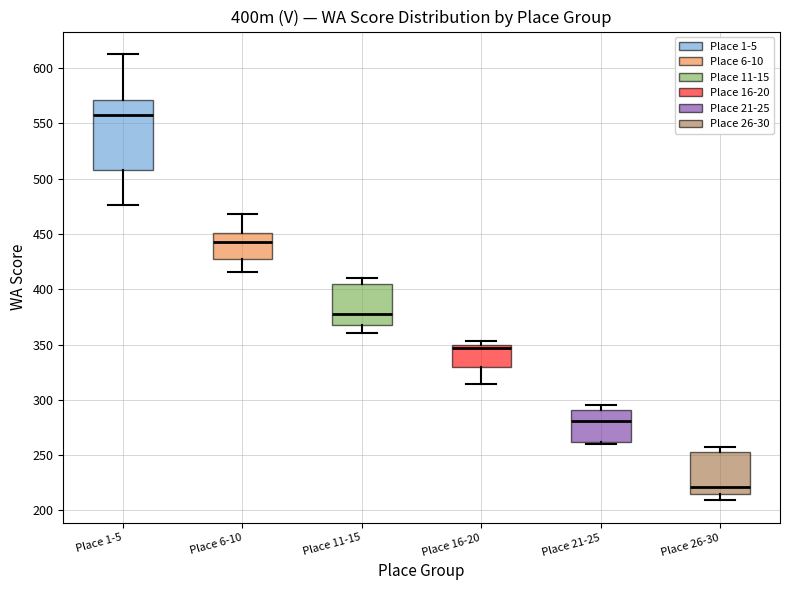

Reading left to right, transcribe this box plot: for each box, give where its median line is, the range the box spans, and where its two whiskers end, as read against the y-axis. The values are not printed on the chart, so give them approximately, as read against the axis.

Place 1-5: median 560, box 510 to 570, whiskers 475 to 615
Place 6-10: median 445, box 425 to 450, whiskers 415 to 470
Place 11-15: median 380, box 370 to 405, whiskers 360 to 410
Place 16-20: median 345, box 330 to 350, whiskers 315 to 355
Place 21-25: median 280, box 260 to 290, whiskers 260 (just below the box's lower edge) to 295
Place 26-30: median 220, box 215 to 255, whiskers 210 to 255 (just above the box's upper edge)